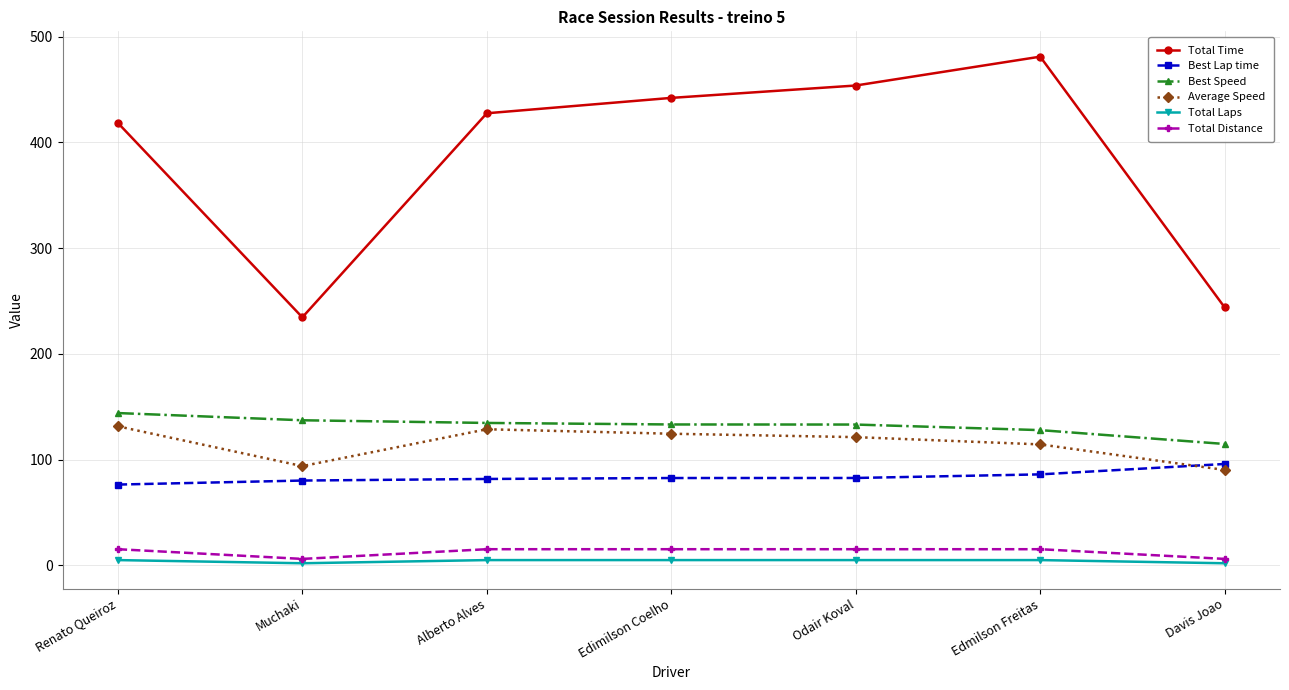

How many interior local peaks does the Total Time series have?

1